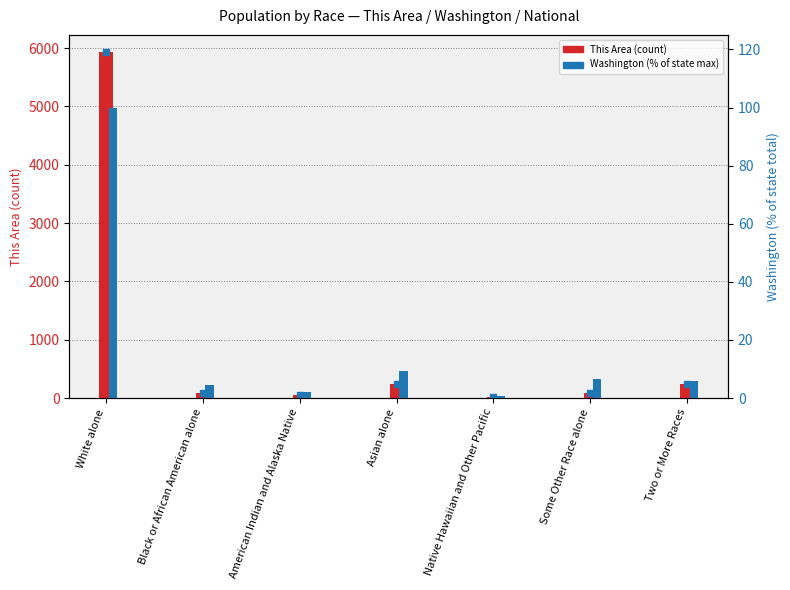

How many bars are there in total?

14